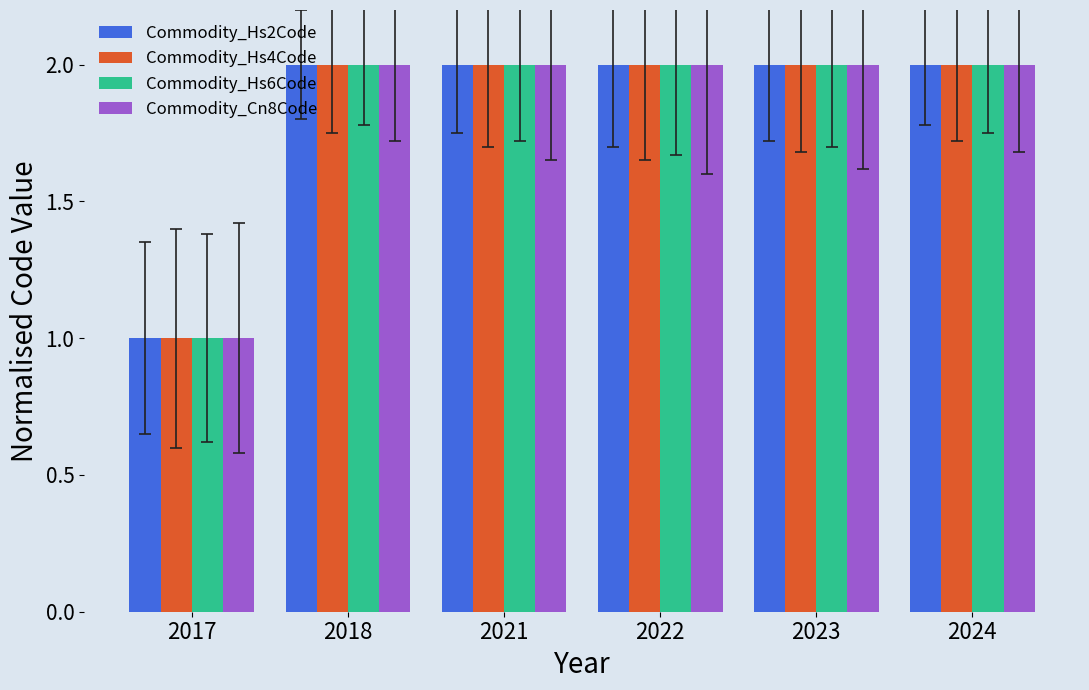

True or false: Commodity_Hs2Code has a value of 3 at 2021.

False